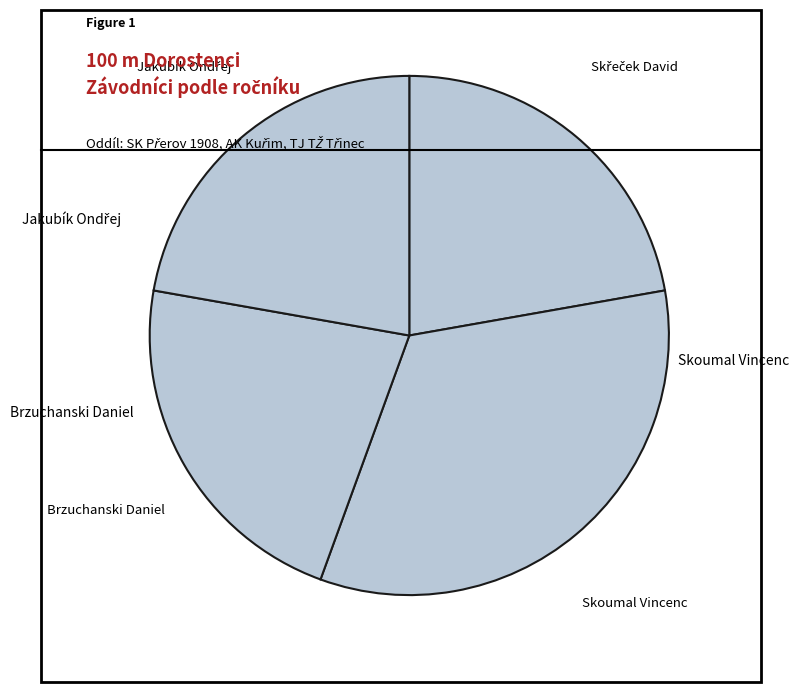

Is there any slice that represents more than half of the pie?

No